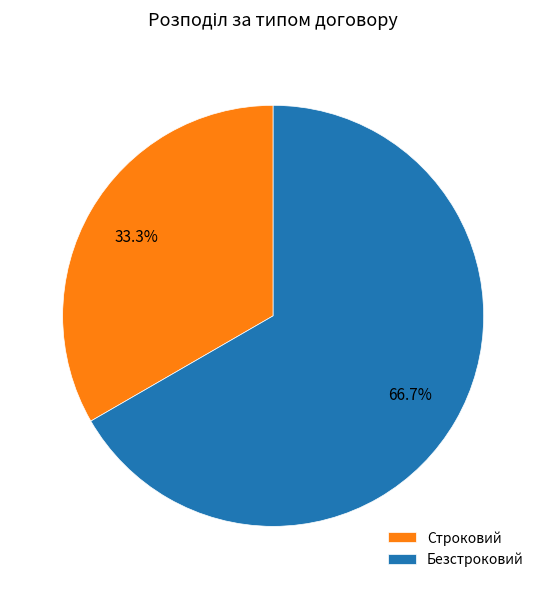

To the nearest percent, what is the combined percentage of Безстроковий and Строковий?

100%